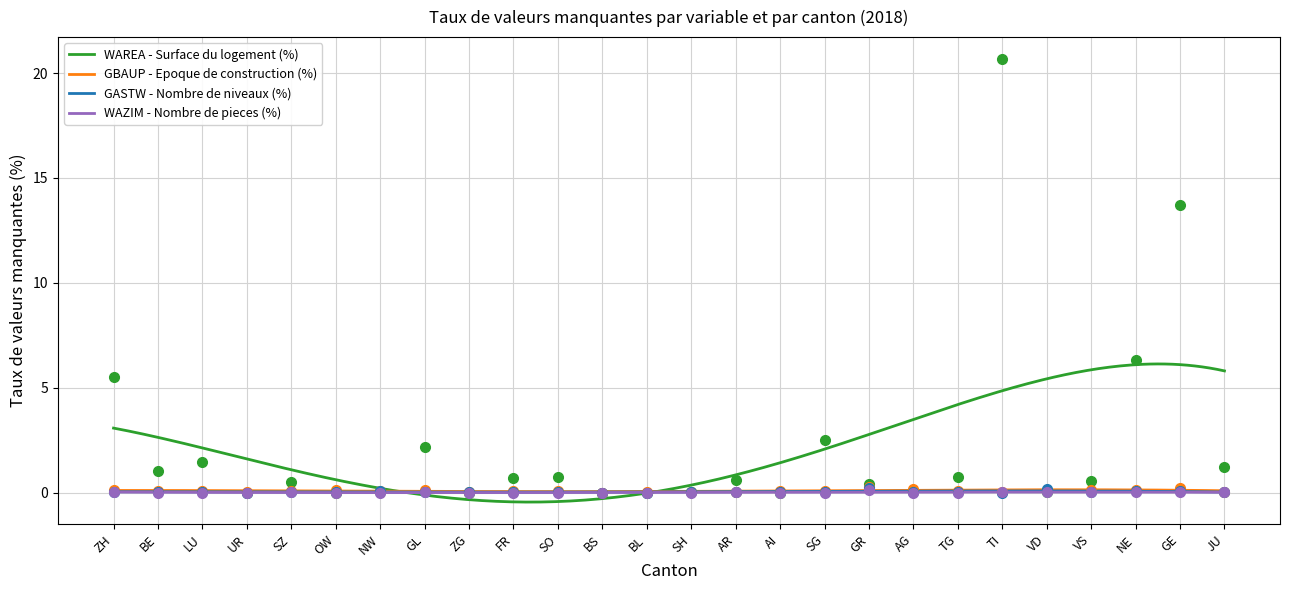

At which label does WAREA - Surface du logement (%) reach its minimum?

UR